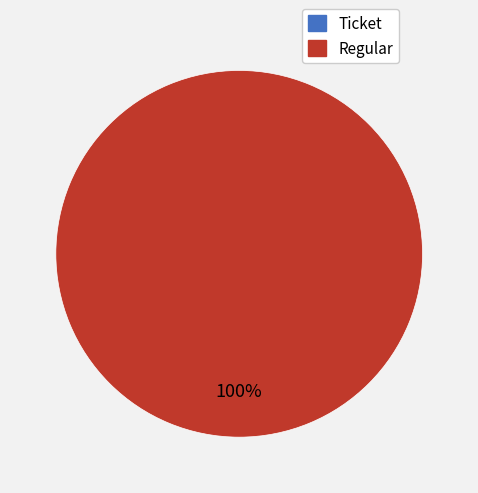

Does any single category account for the majority?

Yes